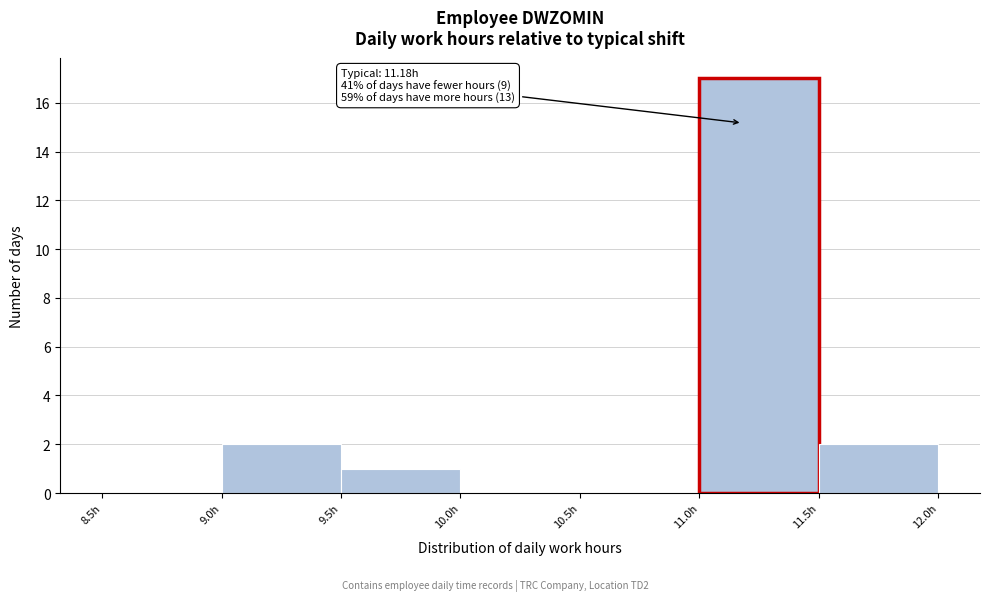

Over which range of the x-axis is the bar tallest?

11.0 to 11.5